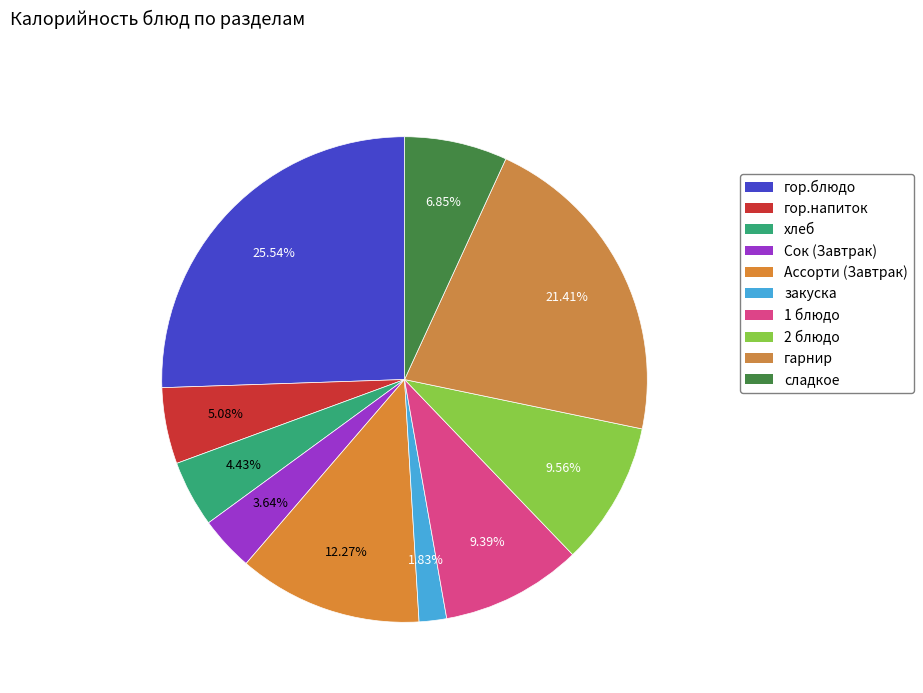

Rank the categories by value from highest to lowest.

гор.блюдо, гарнир, Ассорти (Завтрак), 2 блюдо, 1 блюдо, сладкое, гор.напиток, хлеб, Сок (Завтрак), закуска